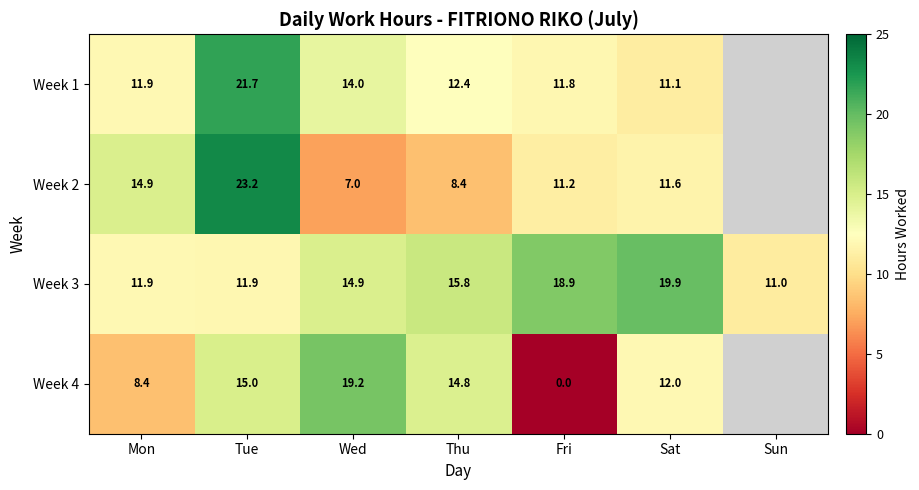

Is it true that Week 1 equals 7.1 at Fri?

False